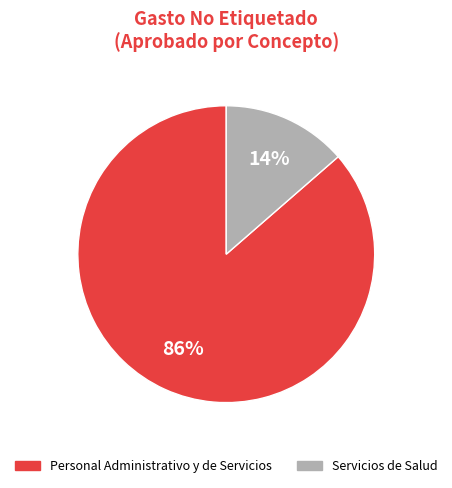

Between Servicios de Salud and Personal Administrativo y de Servicios, which is larger?

Personal Administrativo y de Servicios